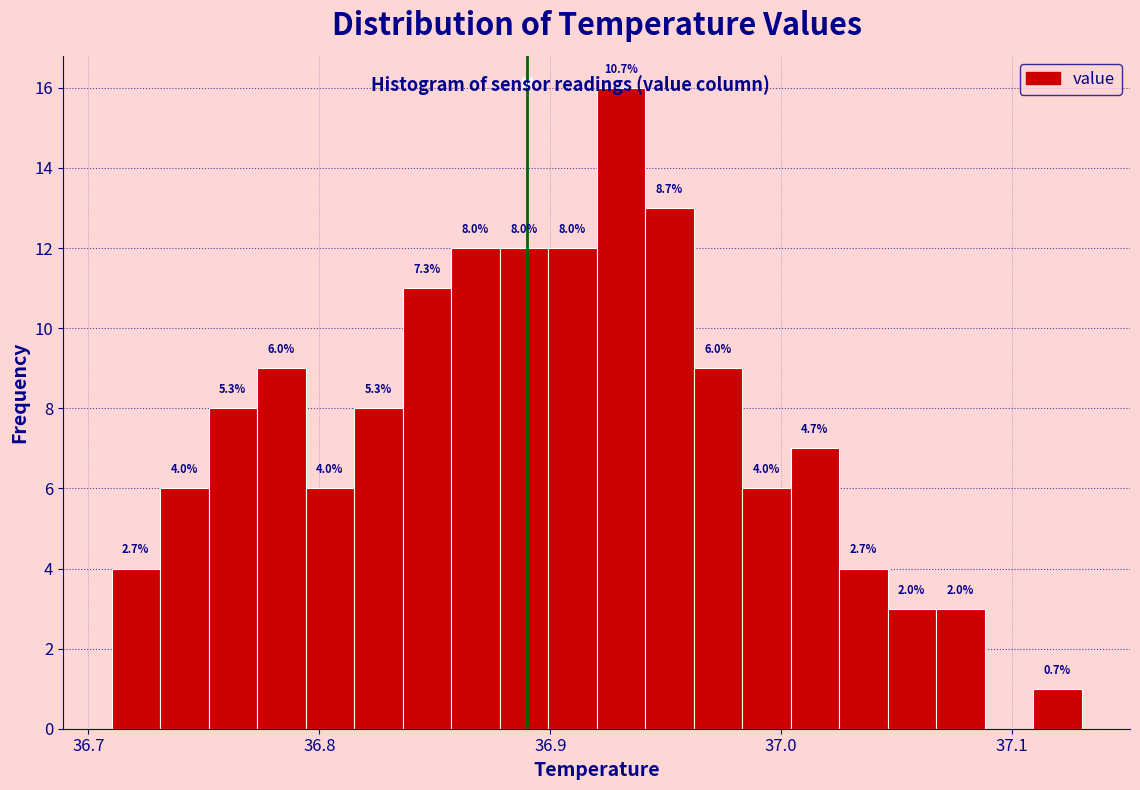

Around what value on the x-axis is the tallest bar? Give the approximate position of its centre, as read against the axis.

36.93